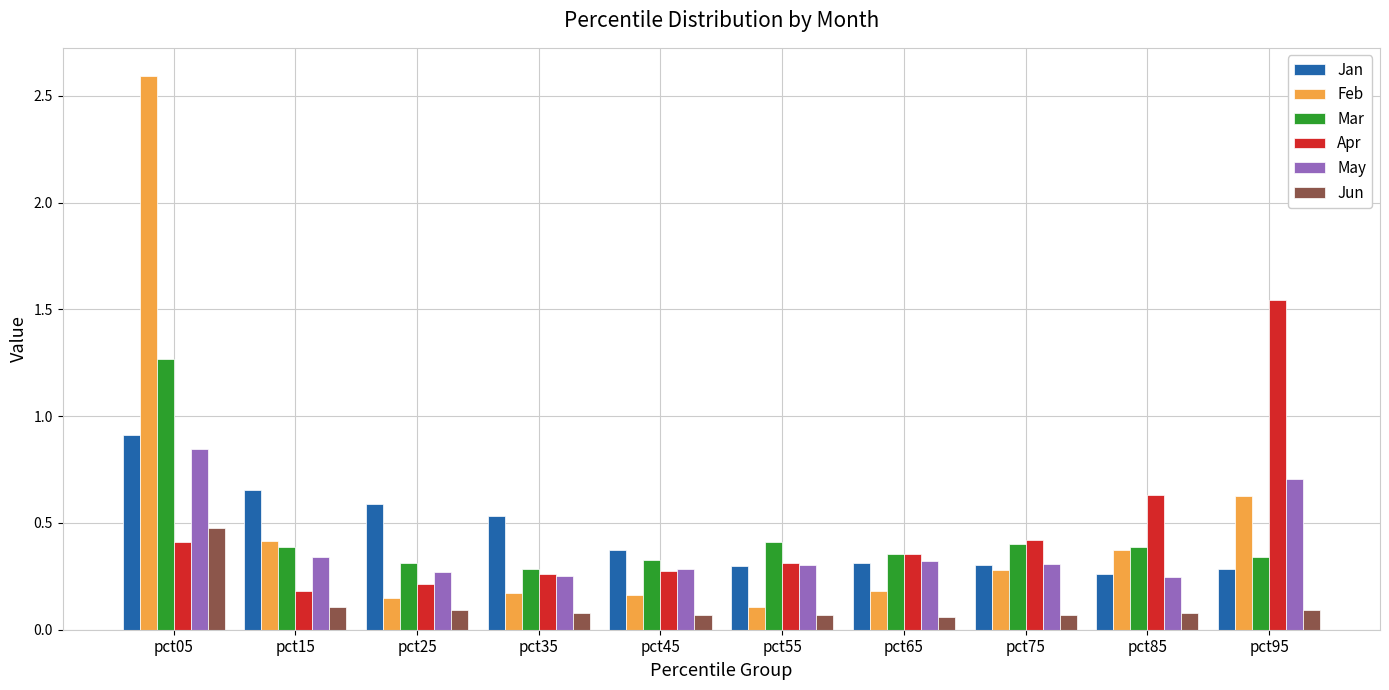

What is the difference between the highest and lowest values at pct05?

2.2